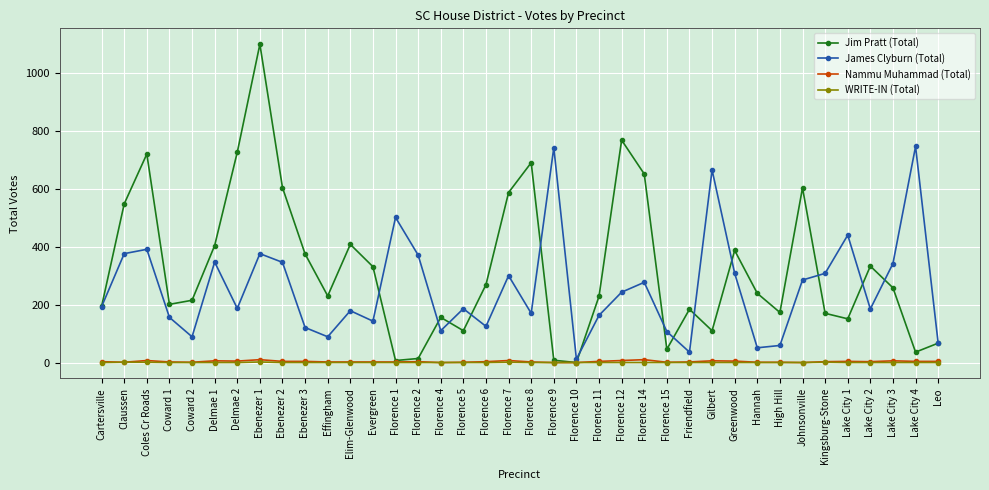

In James Clyburn (Total), how many points are lower than both neighbors (excluding endpoints)?

11